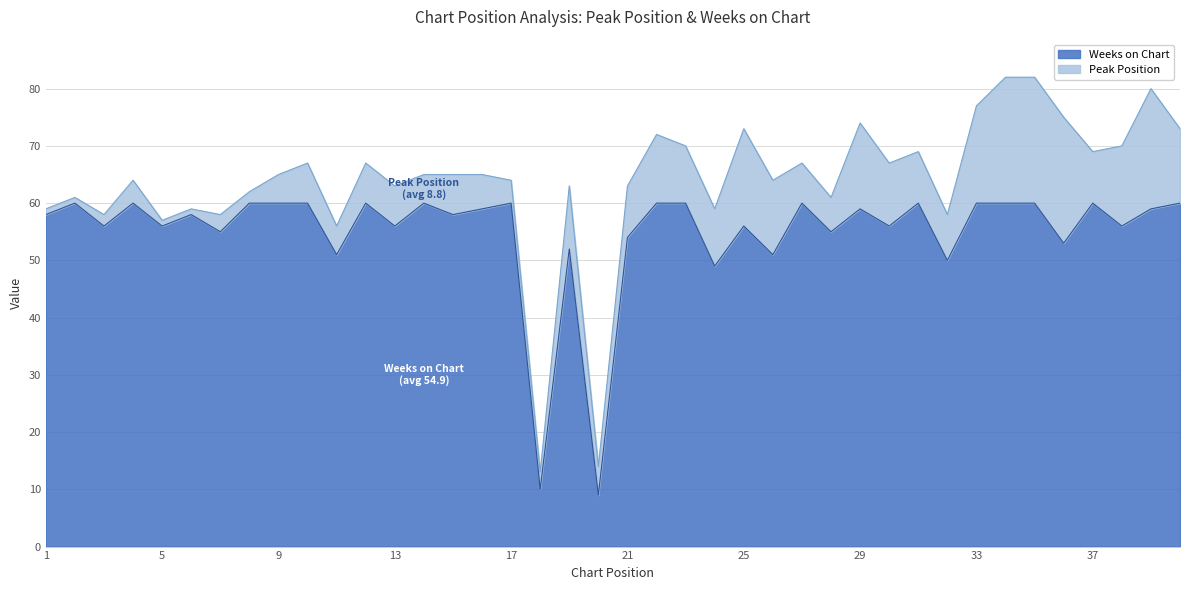

How many points are lower than both their immediate neighbors (excluding endpoints)?

15